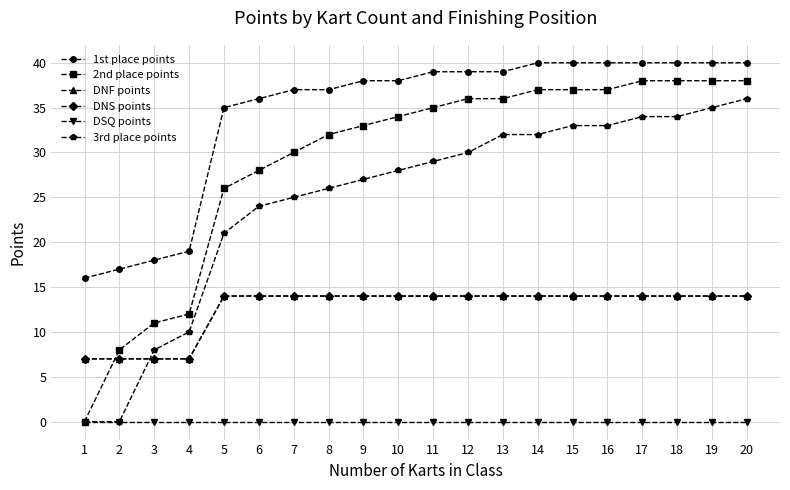

True or false: 2nd place points has a value of 51 at 18.

False